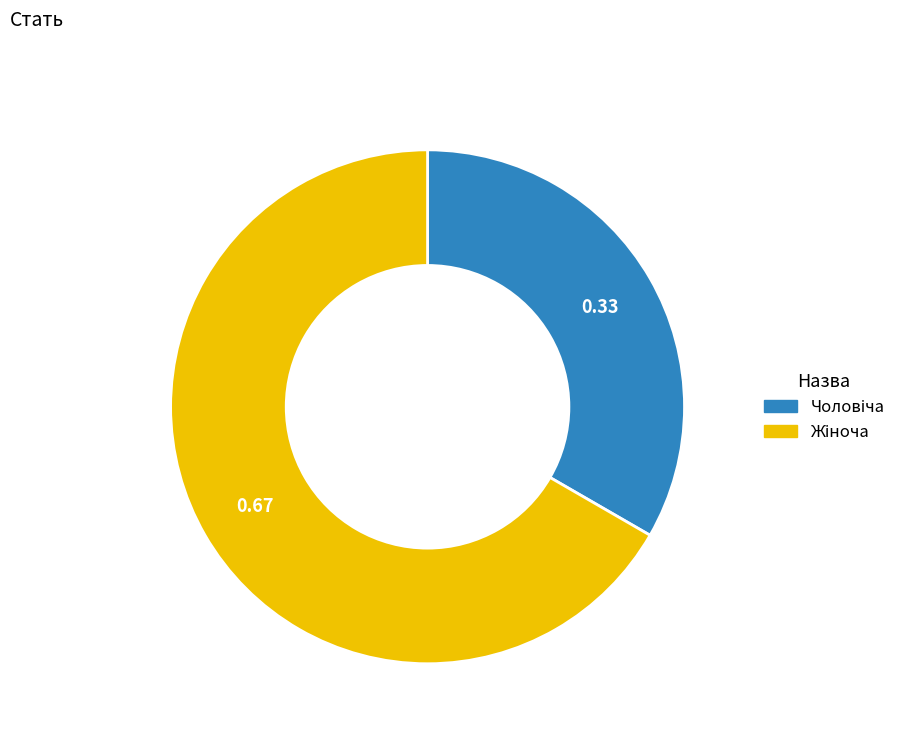

Is there any slice that represents more than half of the pie?

Yes